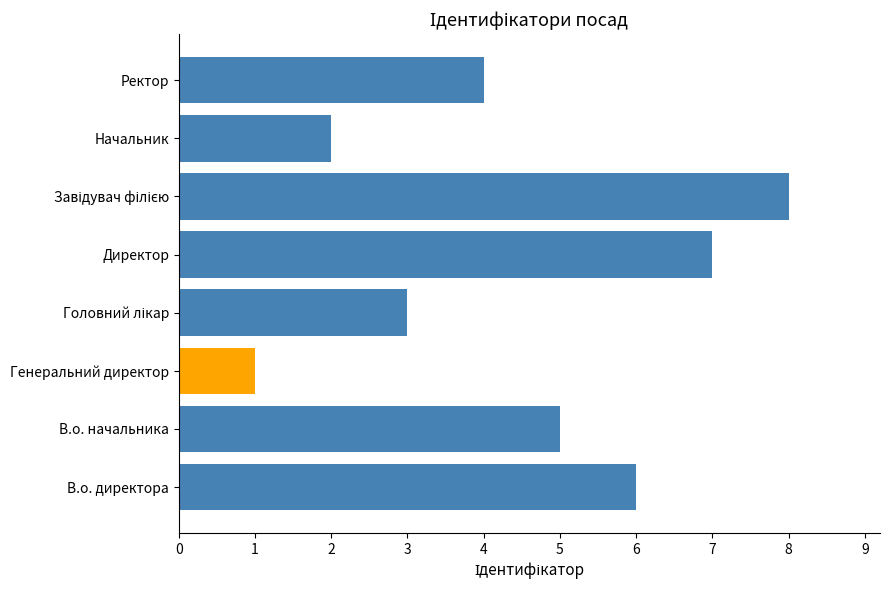

Reading top to bottom, what are all the values shown in this chart?

4	2	8	7	3	1	5	6